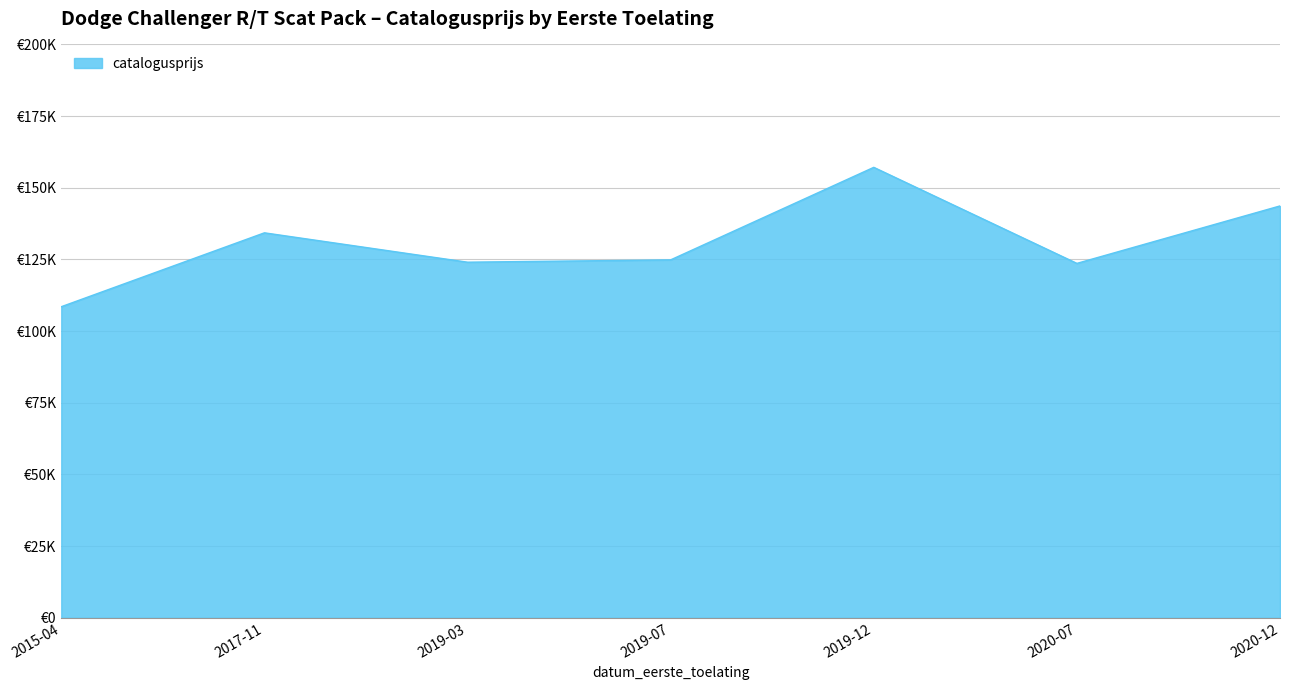

Which label corresponds to the largest value in the chart?

2019-12